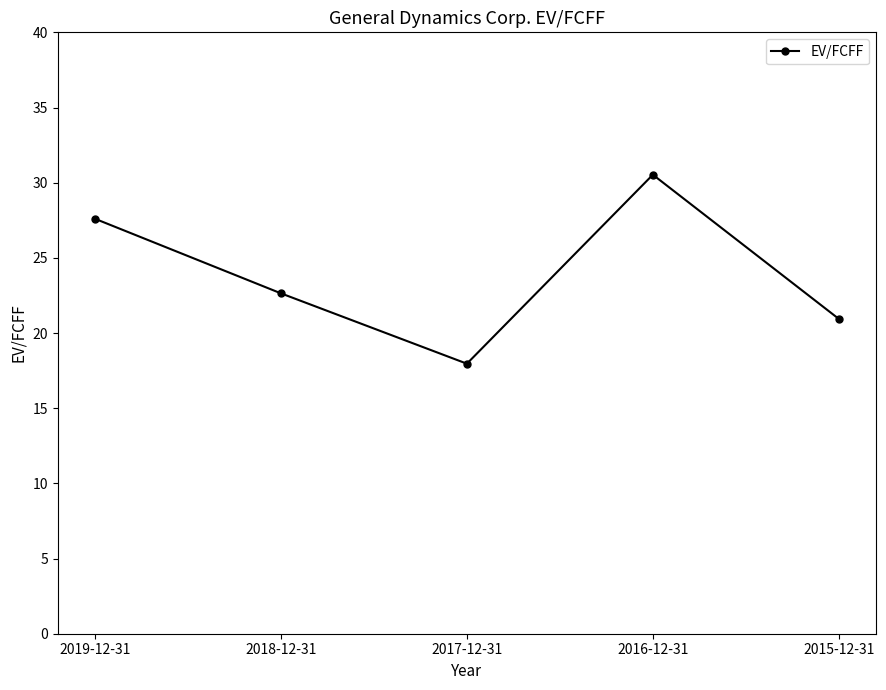

How many data points are above 22?

3